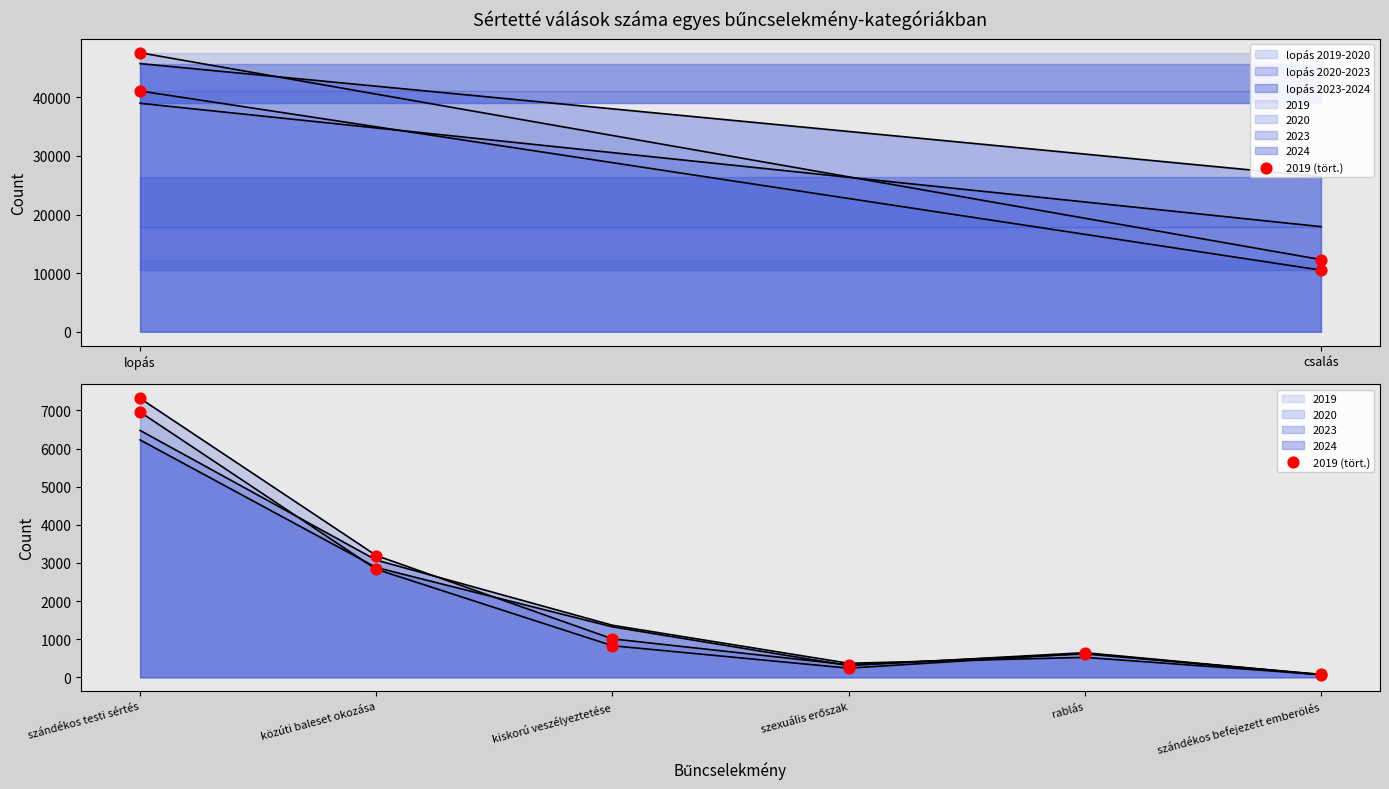

Is the value of 2019 at lopás greater than the value of 2020 at lopás?

Yes